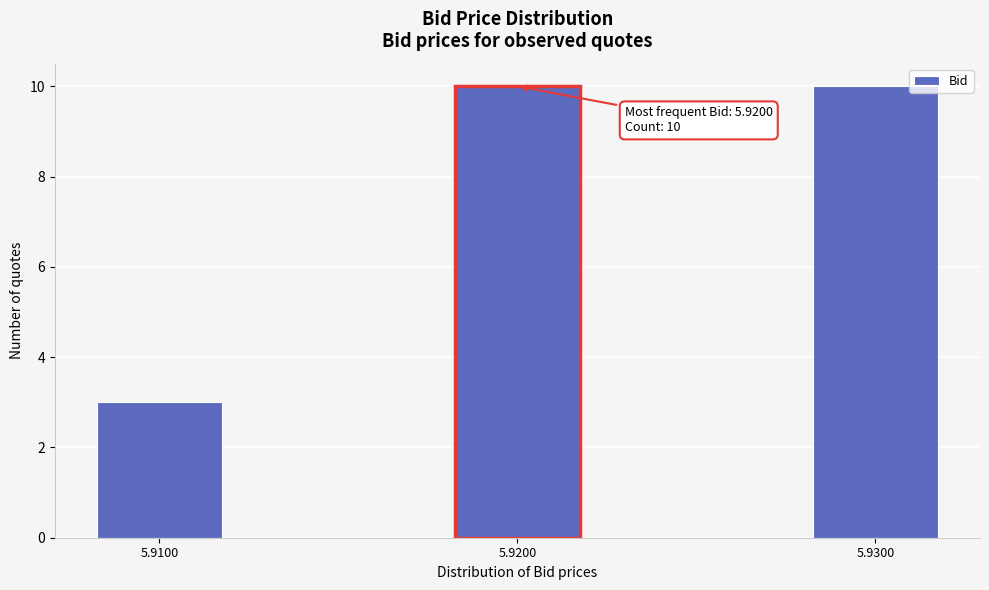

Reading left to right, list all the values displayed in this chart.

5.9100=3	5.9200=10	5.9300=10